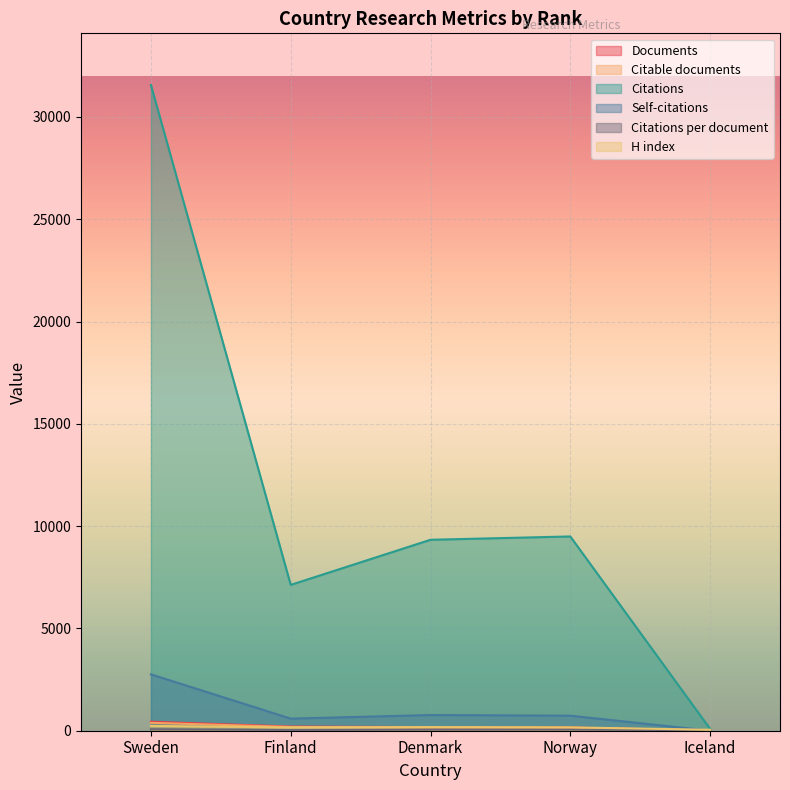

What is the average value of the Citations per document series?

46.9